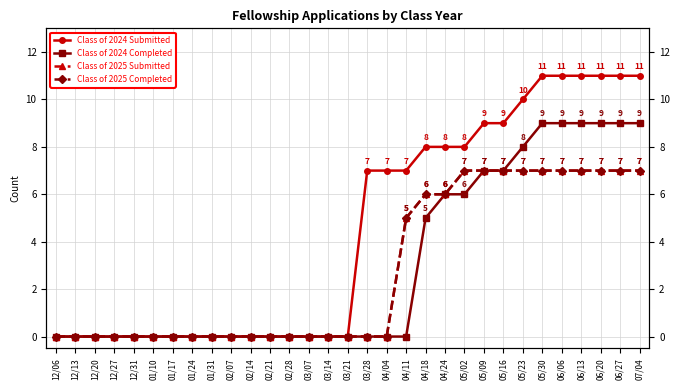

At which label is Class of 2024 Completed closest to 4?

04/18